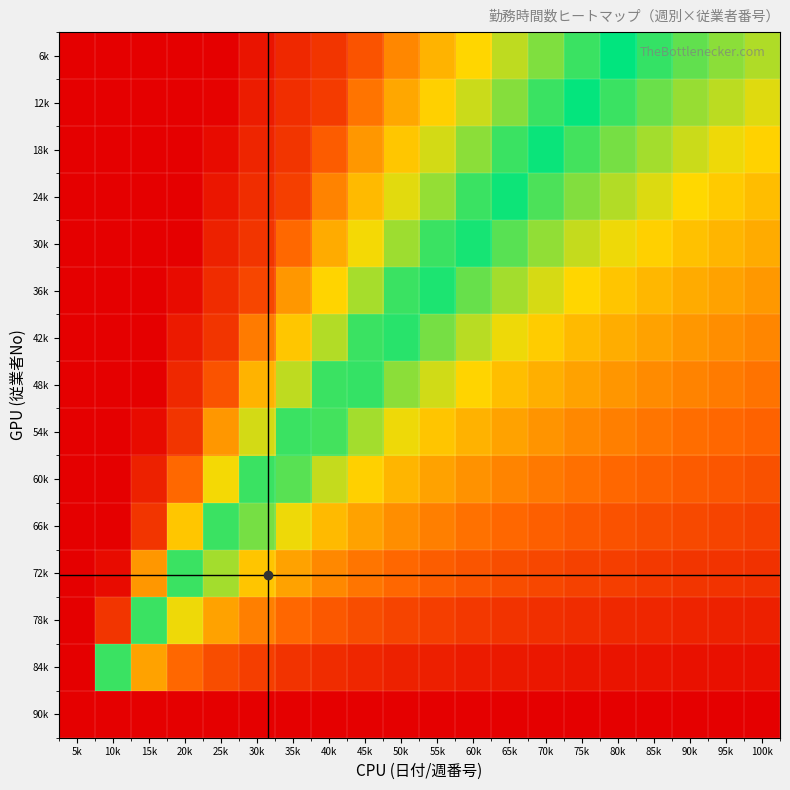

Rank the series by their maximum value, from lowest to highest.

90k, 6k, 12k, 18k, 24k, 30k, 36k, 42k, 48k, 54k, 60k, 66k, 72k, 78k, 84k